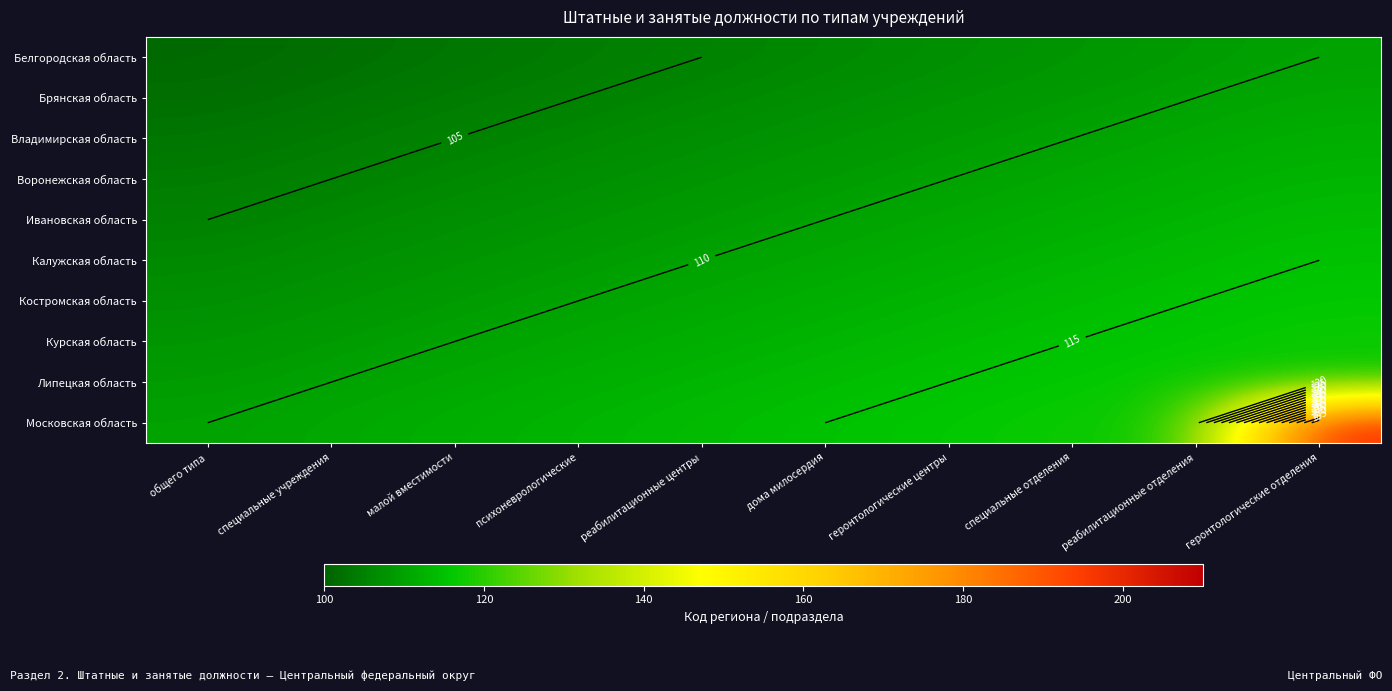

The value of Липецкая область at дома милосердия is 114. True or false?

True